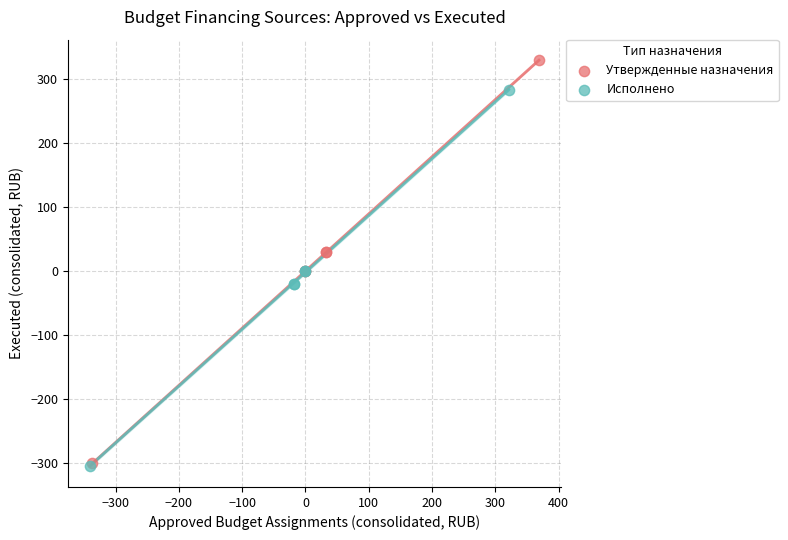

Which series reaches the maximum Y coordinate?

Утвержденные назначения